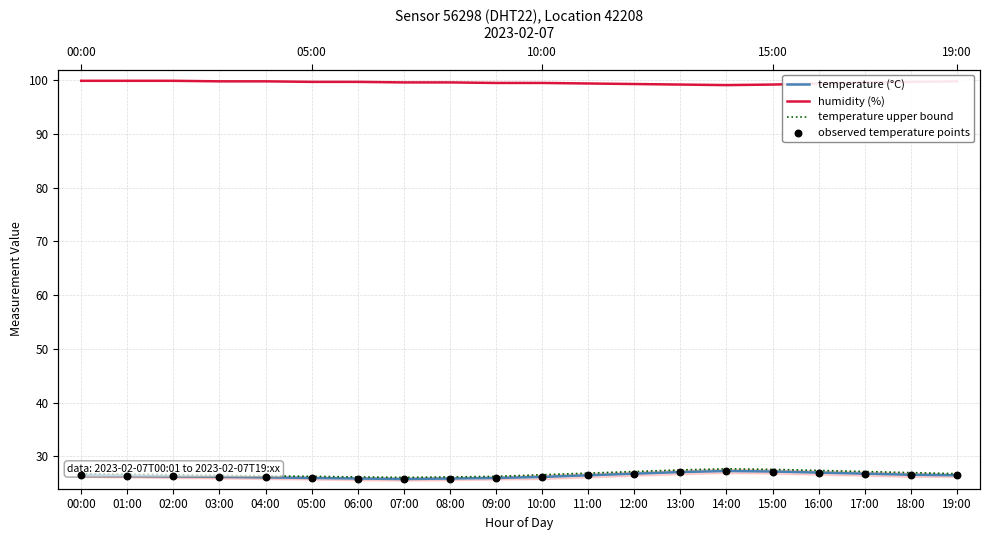

Which series has the largest total across all categories?

humidity (%)